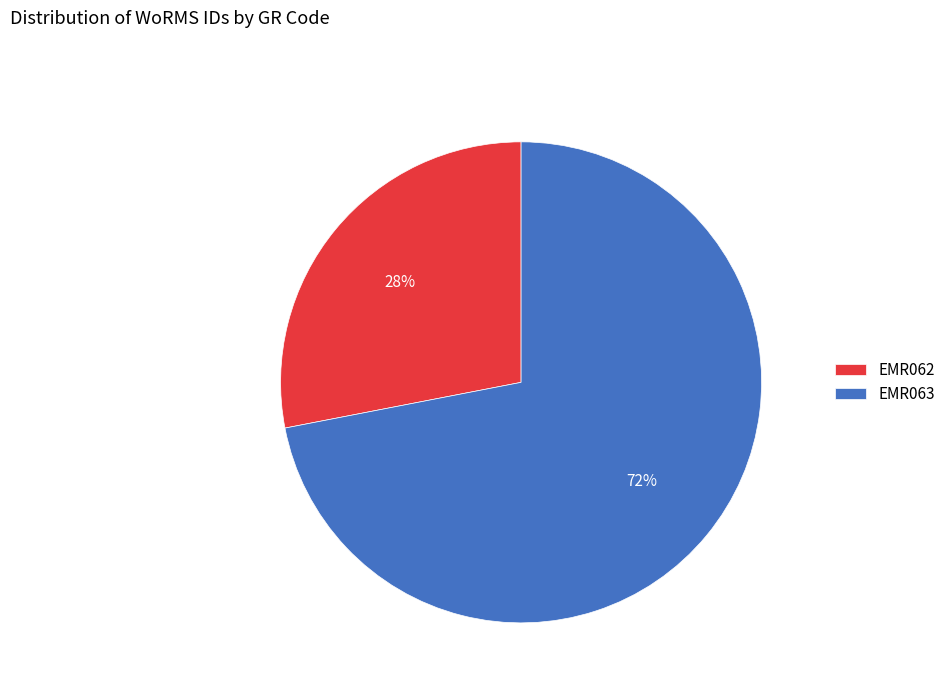

What percentage is the EMR062 slice, to the nearest percent?

28%